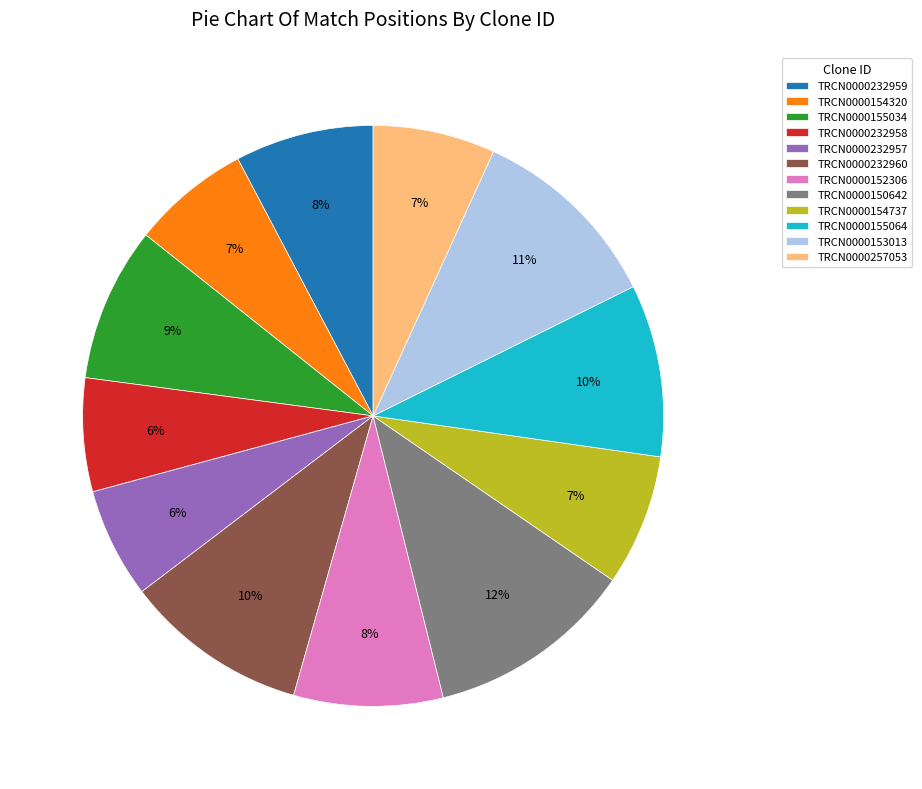

Does any single category account for the majority?

No